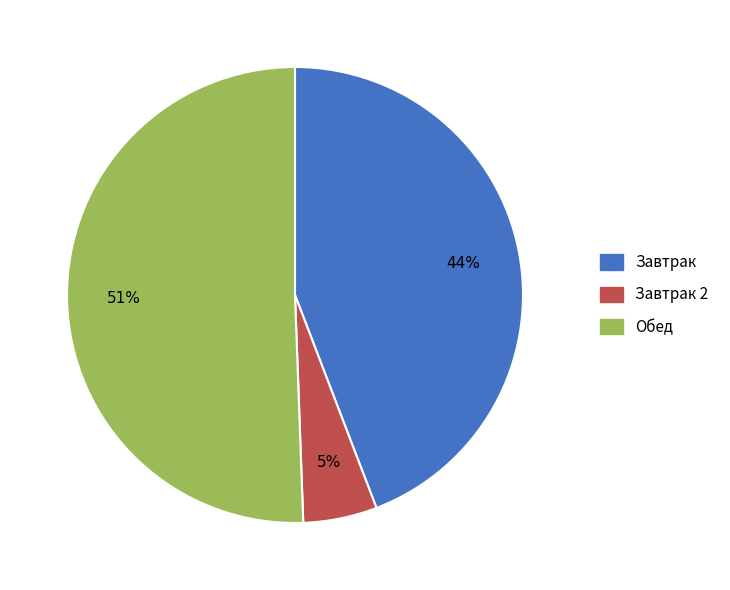

To the nearest percent, what is the average slice percentage?

33%